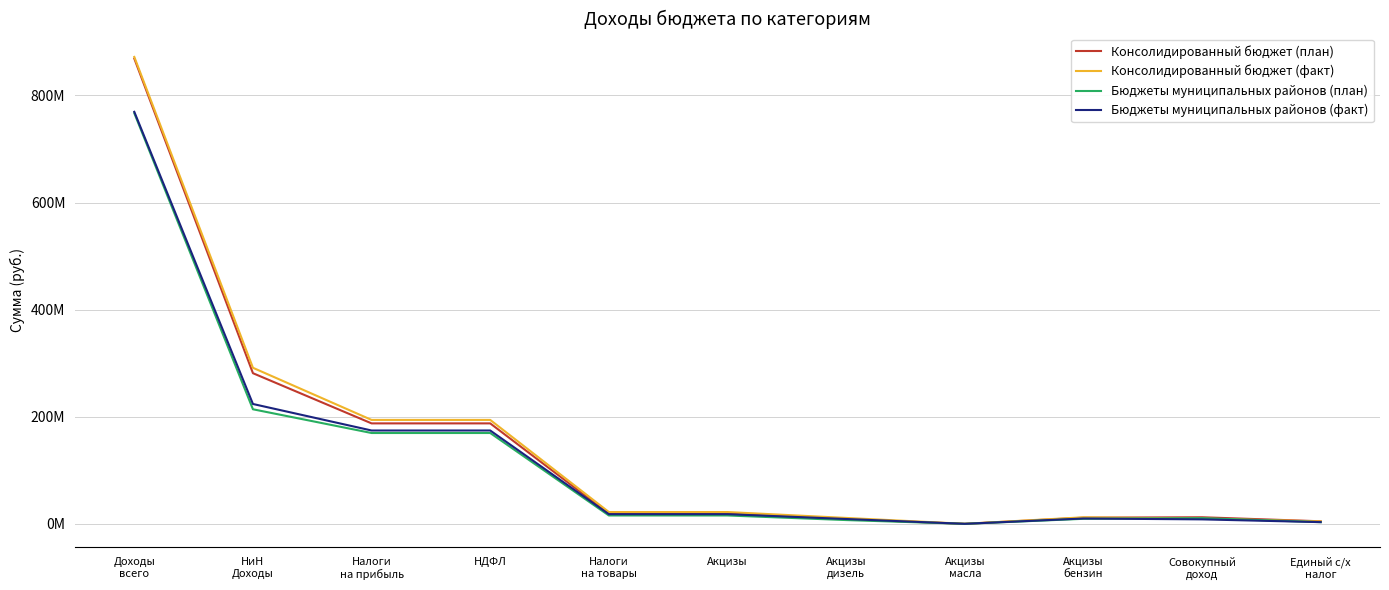

The value of Бюджеты муниципальных районов (план) at Единый с/х
налог is 3164000.0. True or false?

True